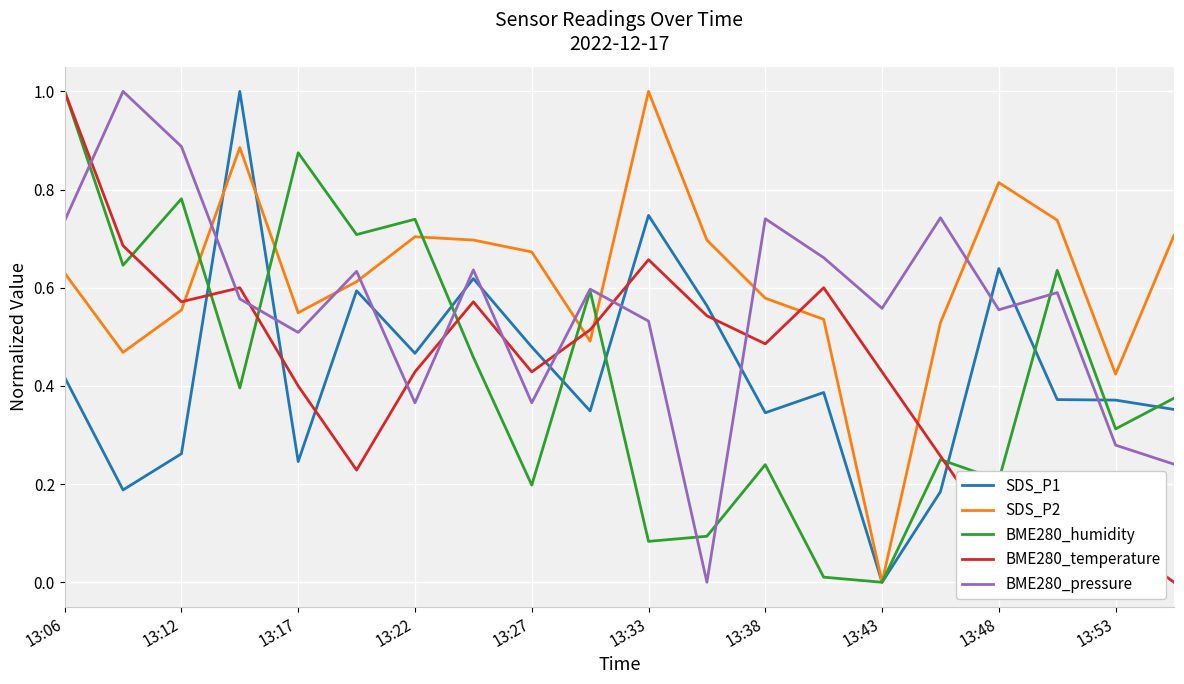

Which series has the largest total across all categories?

SDS_P2